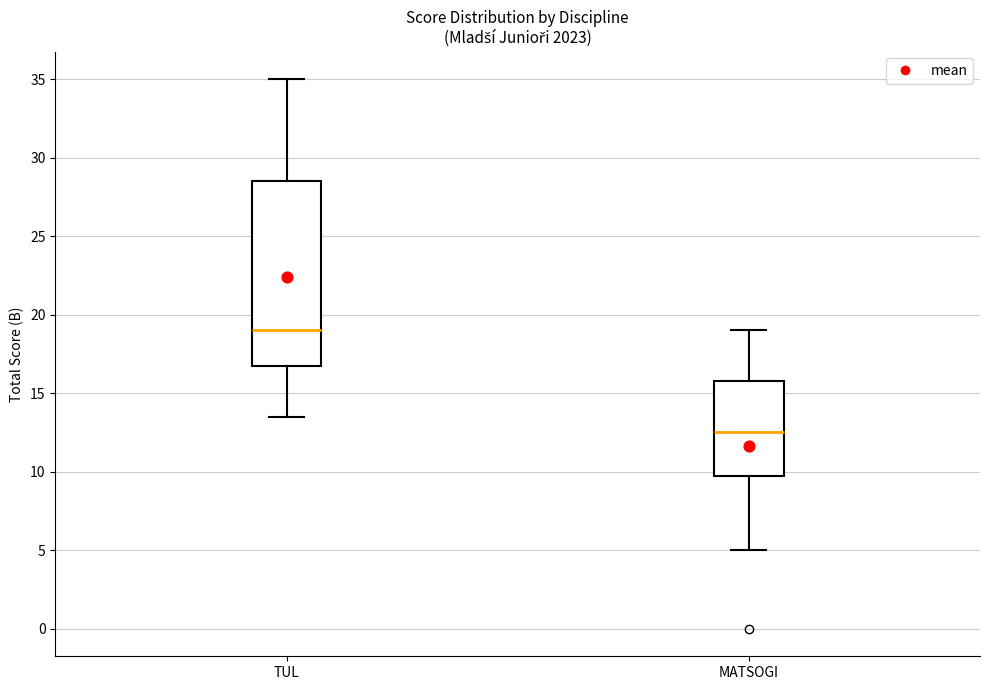

Reading left to right, transcribe this box plot: for each box, give where its median line is, the range the box spans, and where its two whiskers end, as read against the y-axis. The values are not printed on the chart, so give them approximately, as read against the axis.

TUL: median 19.0, box 17.0 to 28.5, whiskers 13.5 to 35.0
MATSOGI: median 12.5, box 10.0 to 16.0, whiskers 5.0 to 19.0